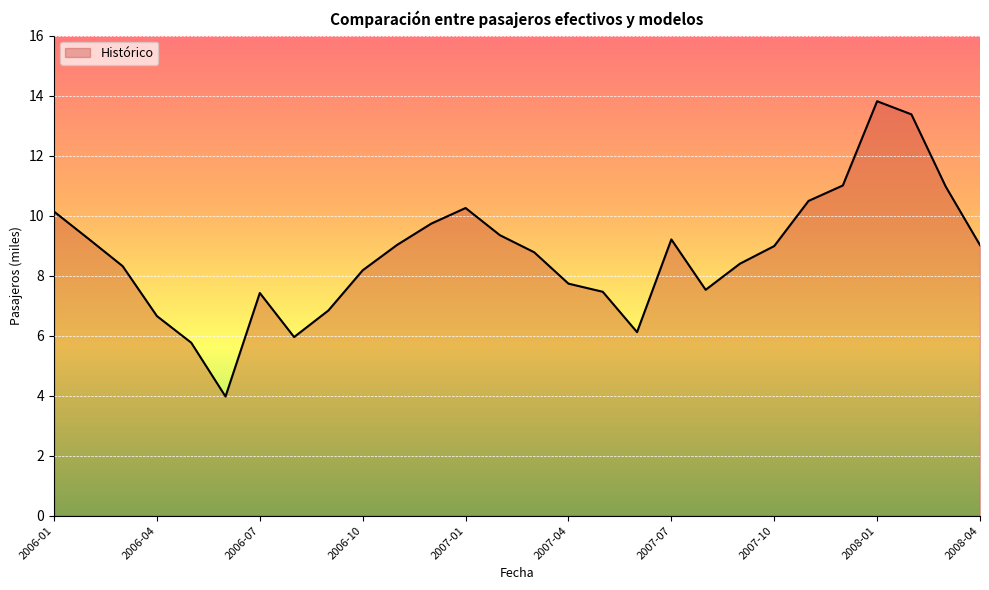

What is the smallest value displayed?

4.0